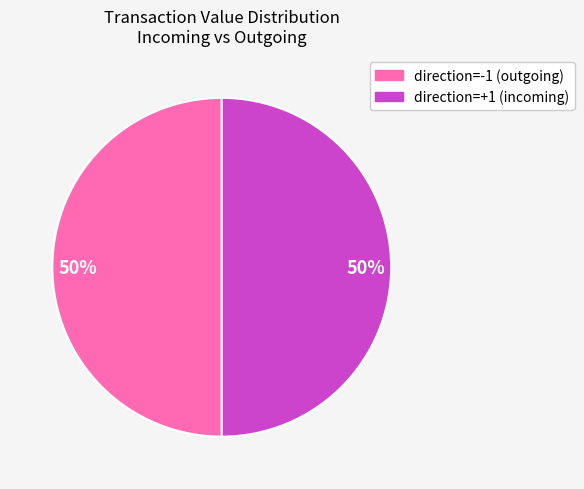

What is the ratio of the value at direction=+1 (incoming) to the value at direction=-1 (outgoing)?

1.0